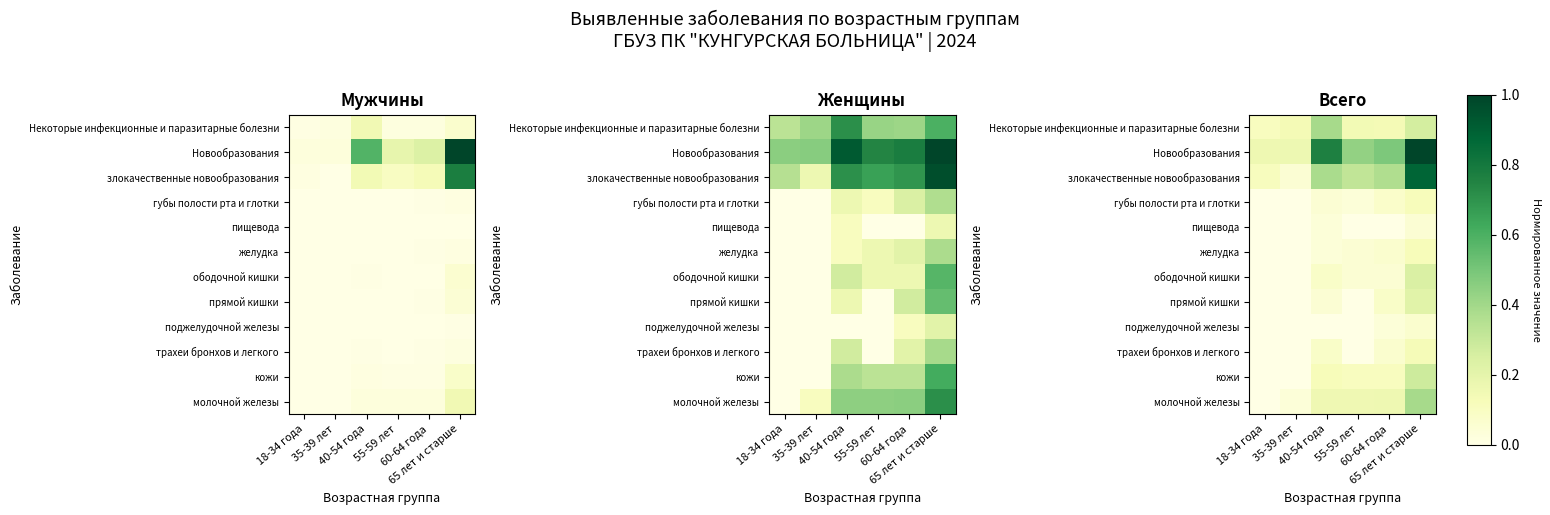

At which label is губы полости рта и глотки closest to 0?

18-34 года